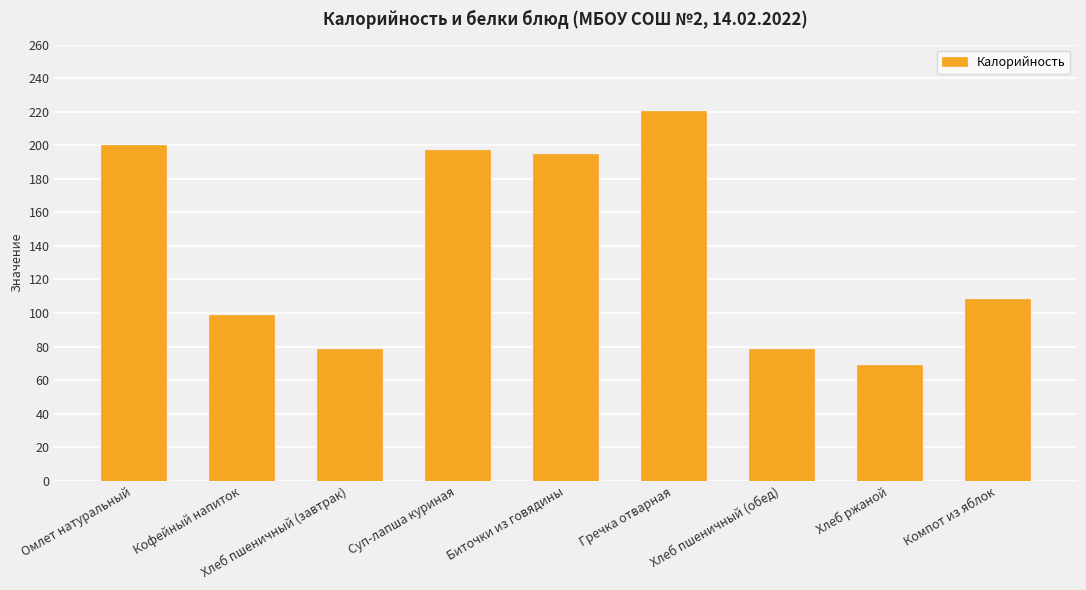

What is the label of the 6th bar from the right?

Суп-лапша куриная